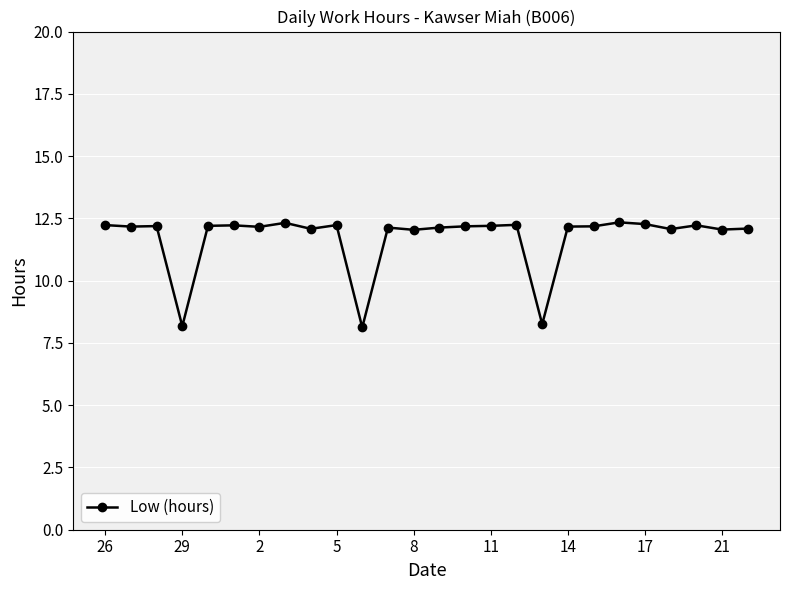

How many lines are shown in the chart?

1